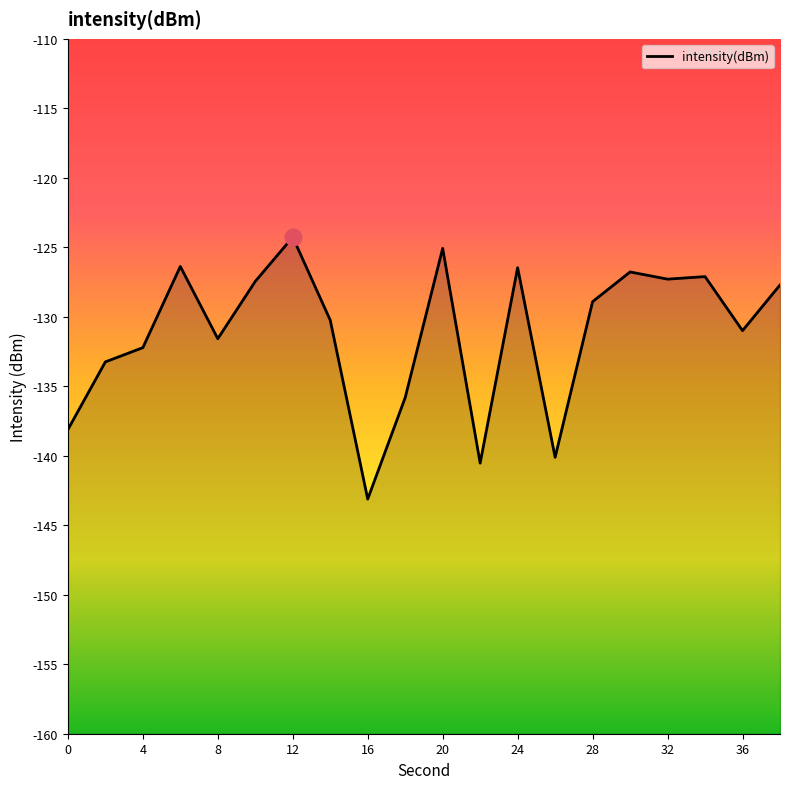

Reading right to left, what are all the values shown in this chart?

-127.7	-131.0	-127.1	-127.3	-126.8	-128.9	-140.1	-126.5	-140.5	-125.1	-135.8	-143.1	-130.2	-124.3	-127.5	-131.6	-126.4	-132.2	-133.2	-138.1